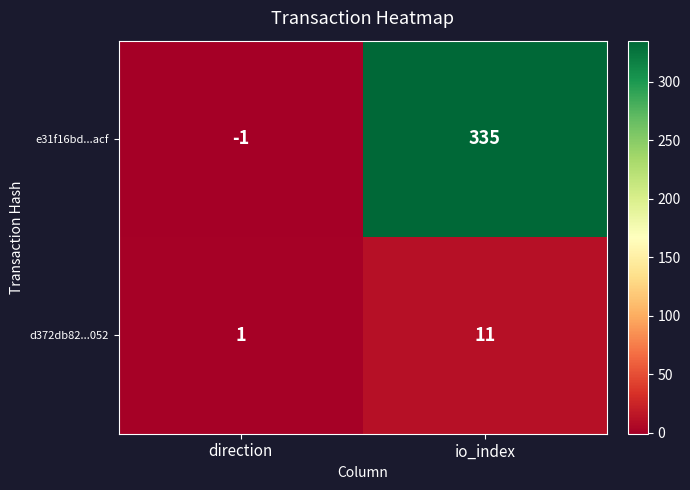

Which series has the largest range (max minus min)?

e31f16bd...acf